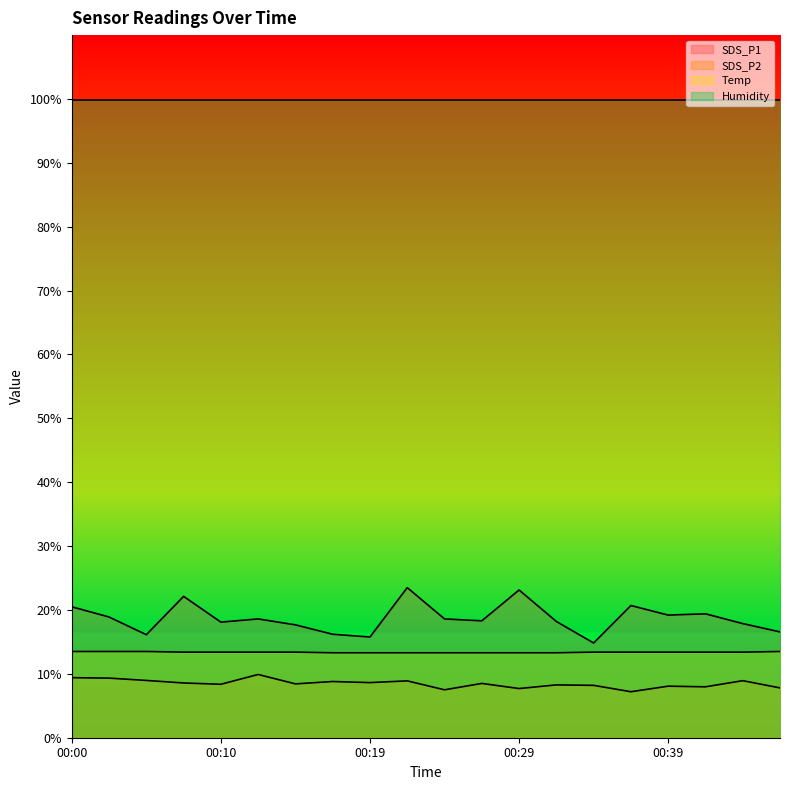

The SDS_P1 series shows 19.4 at 00:41. True or false?

True